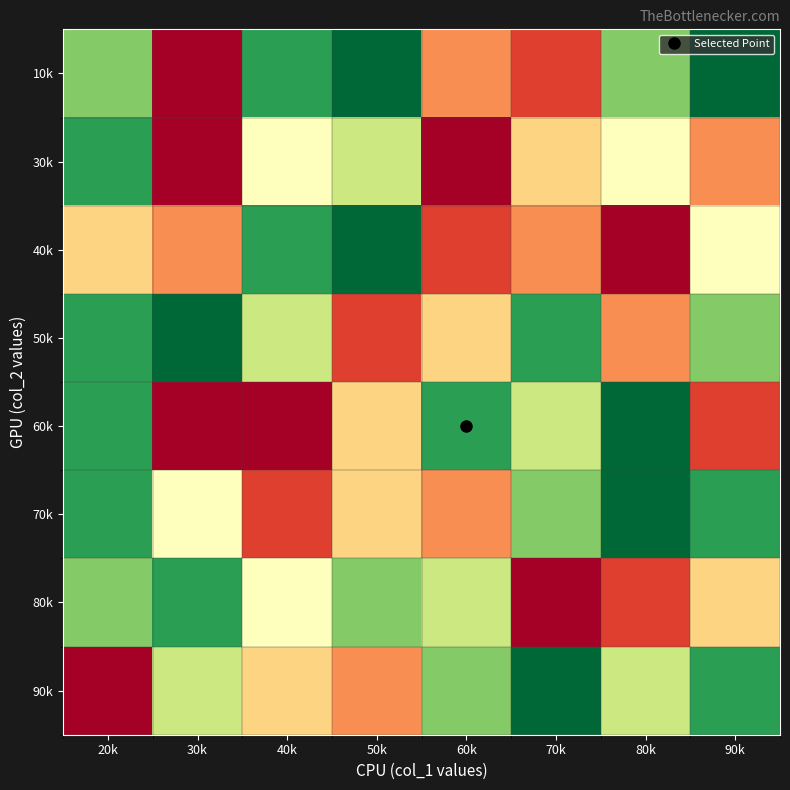

Reading right to left, what are all the values shown in this chart?

10k: 90k=9	80k=7	70k=2	60k=3	50k=9	40k=8	30k=1	20k=7
30k: 90k=3	80k=5	70k=4	60k=1	50k=6	40k=5	30k=1	20k=8
40k: 90k=5	80k=1	70k=3	60k=2	50k=9	40k=8	30k=3	20k=4
50k: 90k=7	80k=3	70k=8	60k=4	50k=2	40k=6	30k=9	20k=8
60k: 90k=2	80k=9	70k=6	60k=8	50k=4	40k=1	30k=1	20k=8
70k: 90k=8	80k=9	70k=7	60k=3	50k=4	40k=2	30k=5	20k=8
80k: 90k=4	80k=2	70k=1	60k=6	50k=7	40k=5	30k=8	20k=7
90k: 90k=8	80k=6	70k=9	60k=7	50k=3	40k=4	30k=6	20k=1